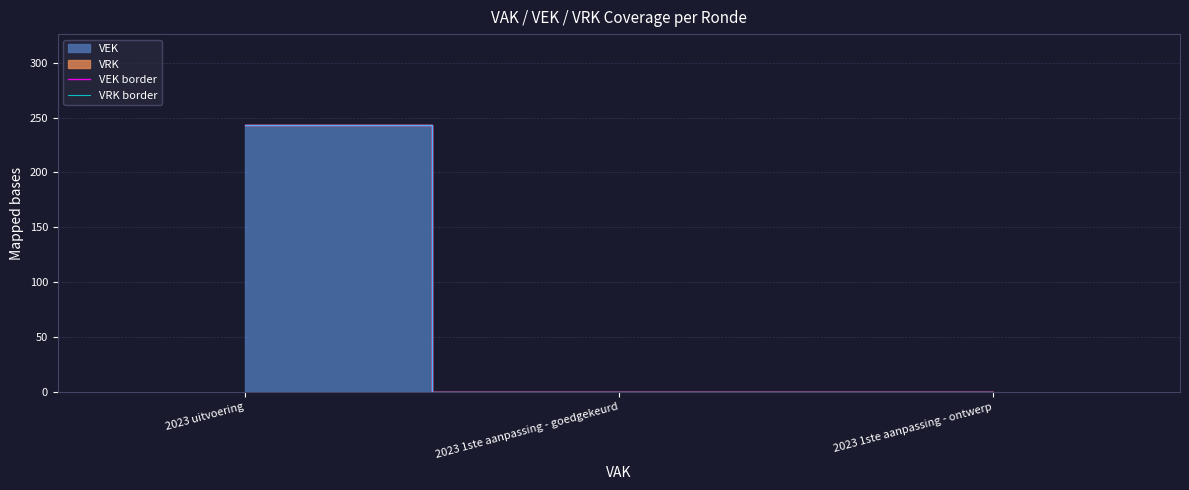

How many lines are shown in the chart?

2